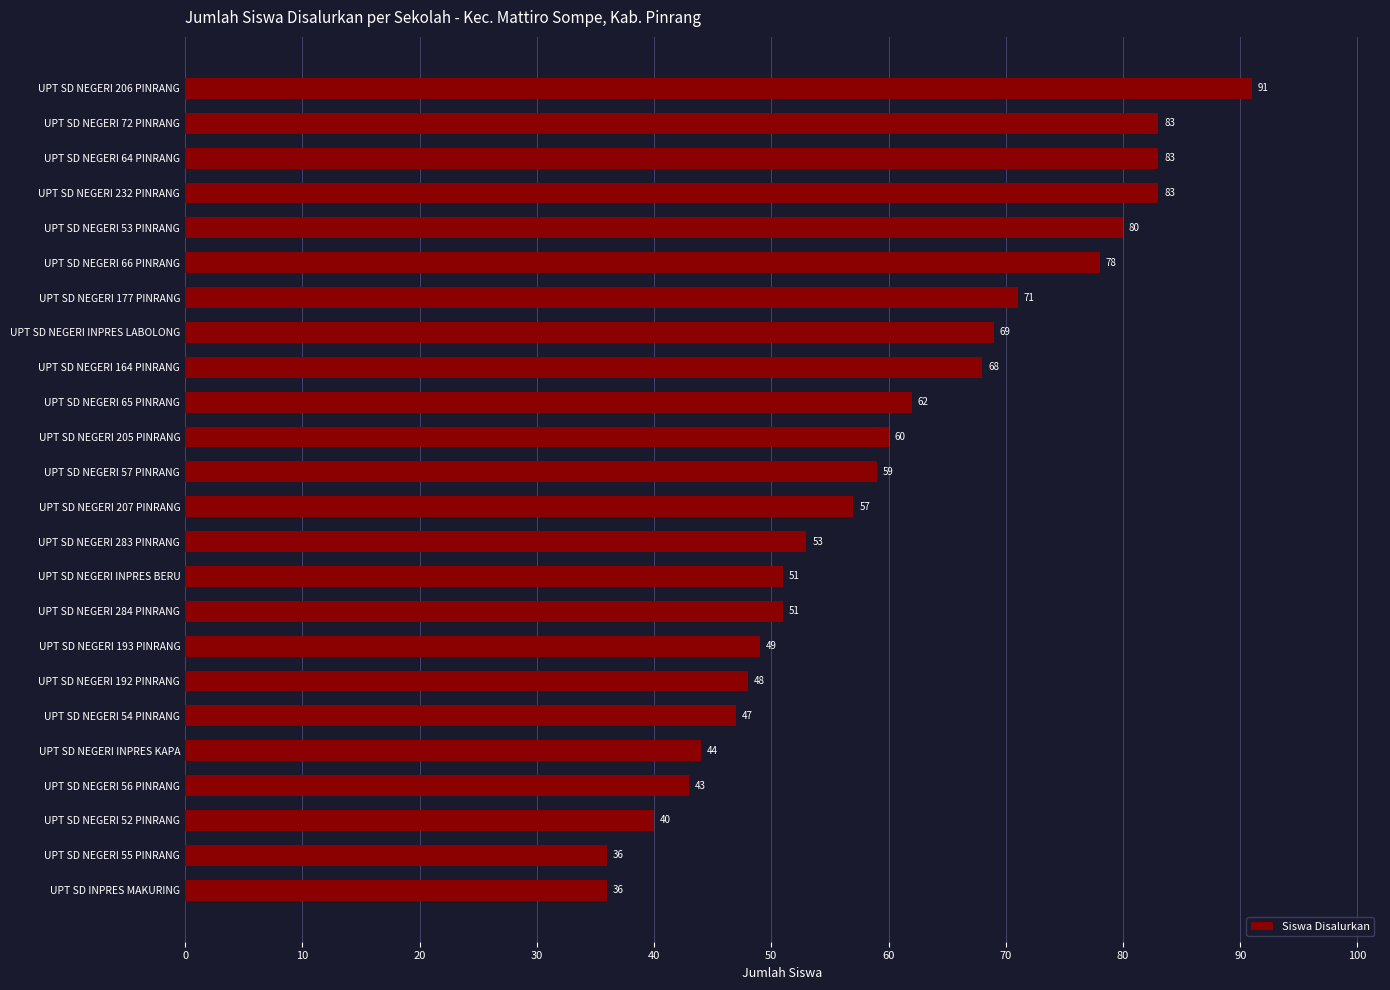

What is the value of the 18th bar from the top?

48